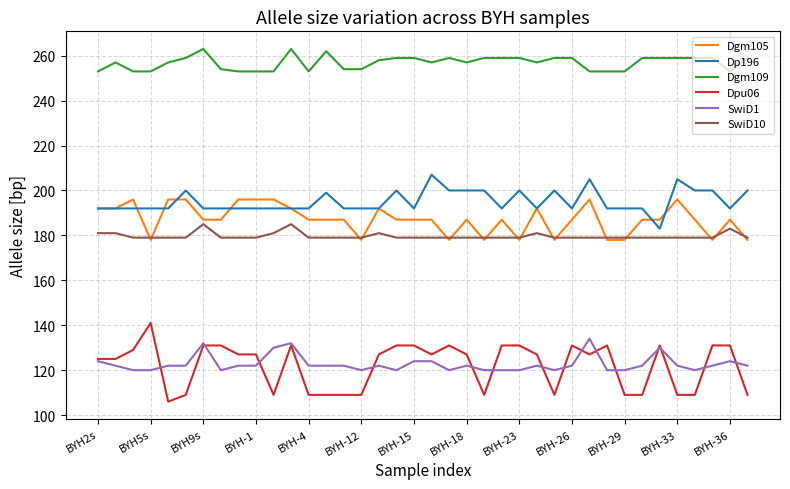

Does the chart display data point markers on the line(s)?

No